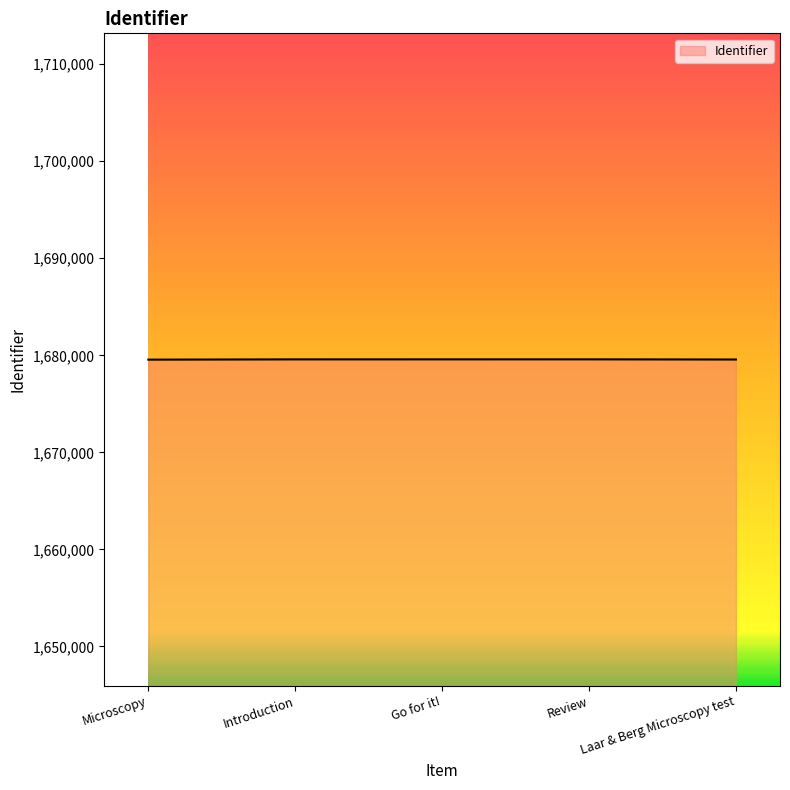

Approximately how many times larger is the value at Microscopy compared to Go for it!?

1.0